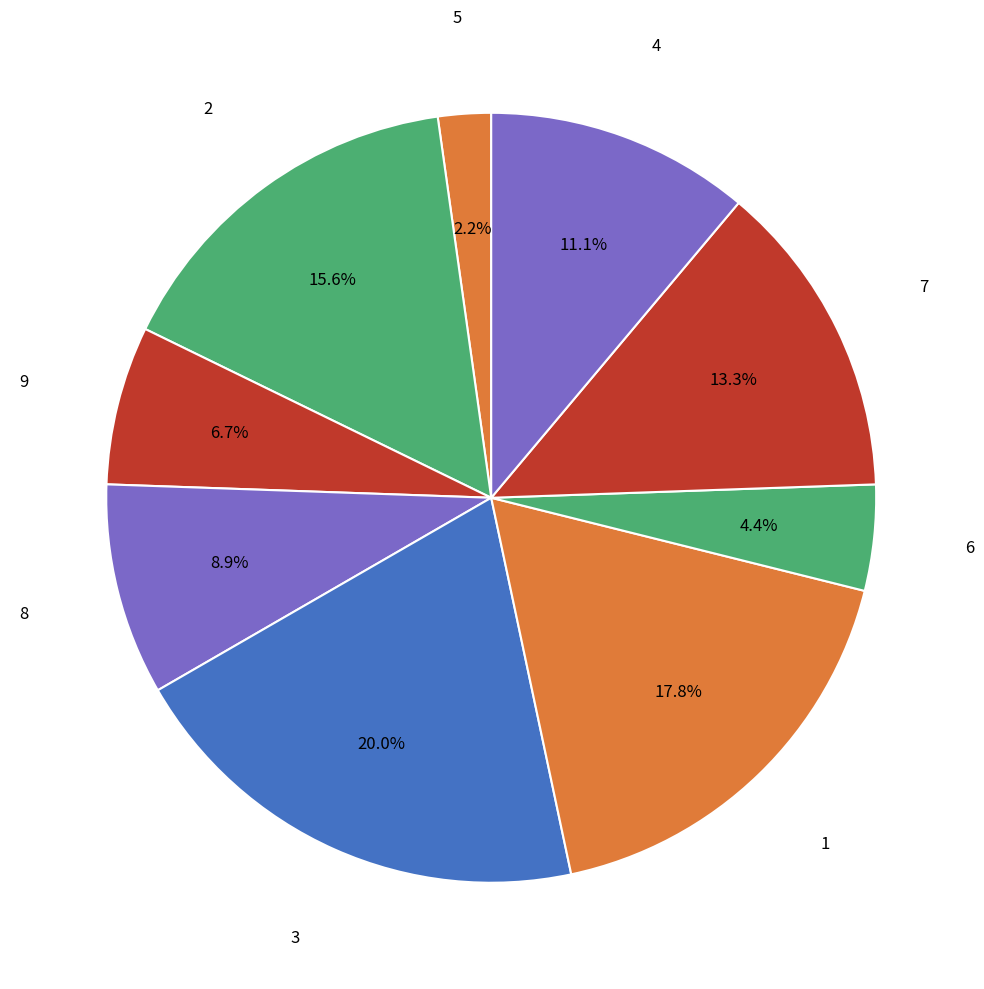

Count the number of slices in the pie.

9